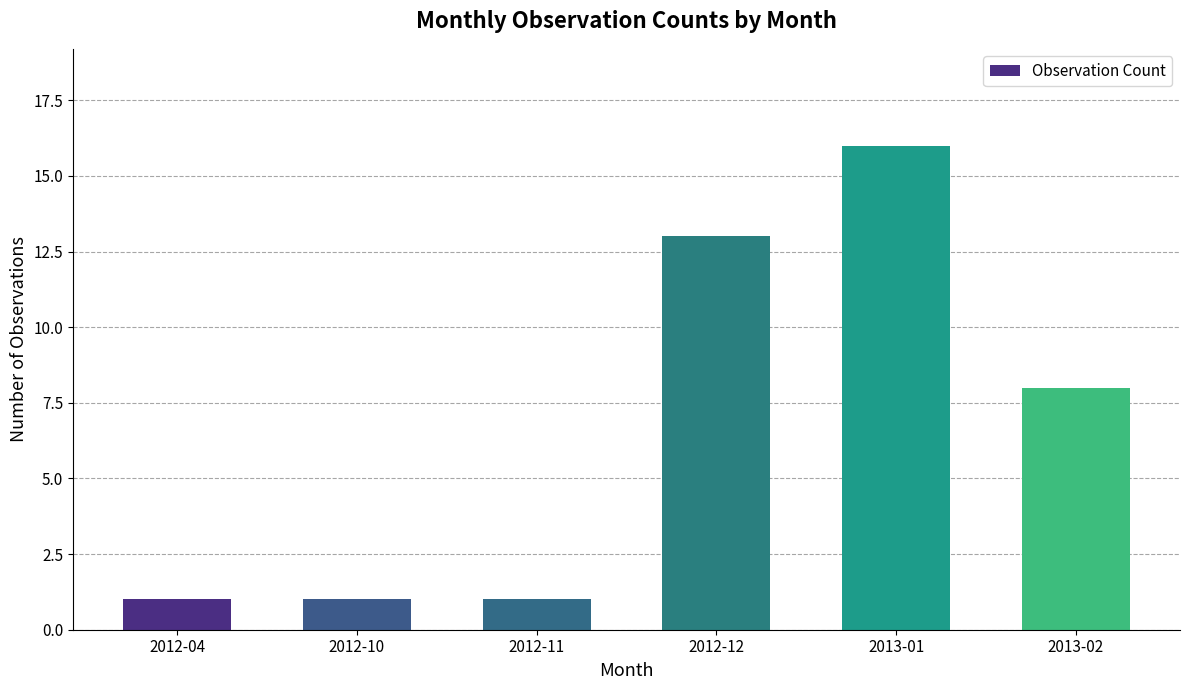

Are the bars horizontal?

No